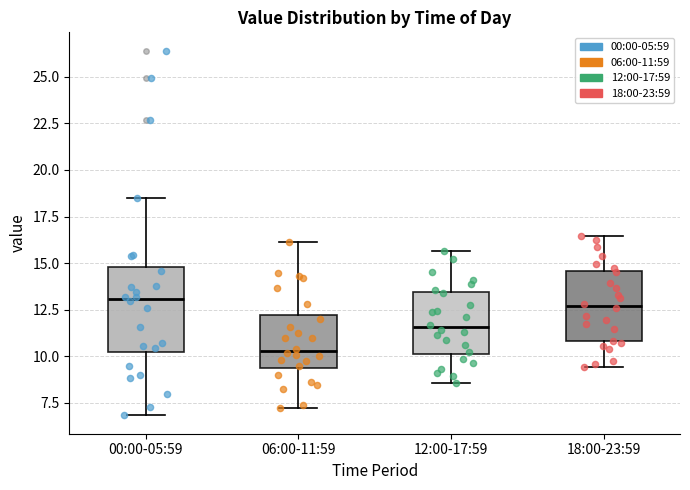

Comparing the boxes themselves (not the whiskers), which one is the tallest?

00:00-05:59